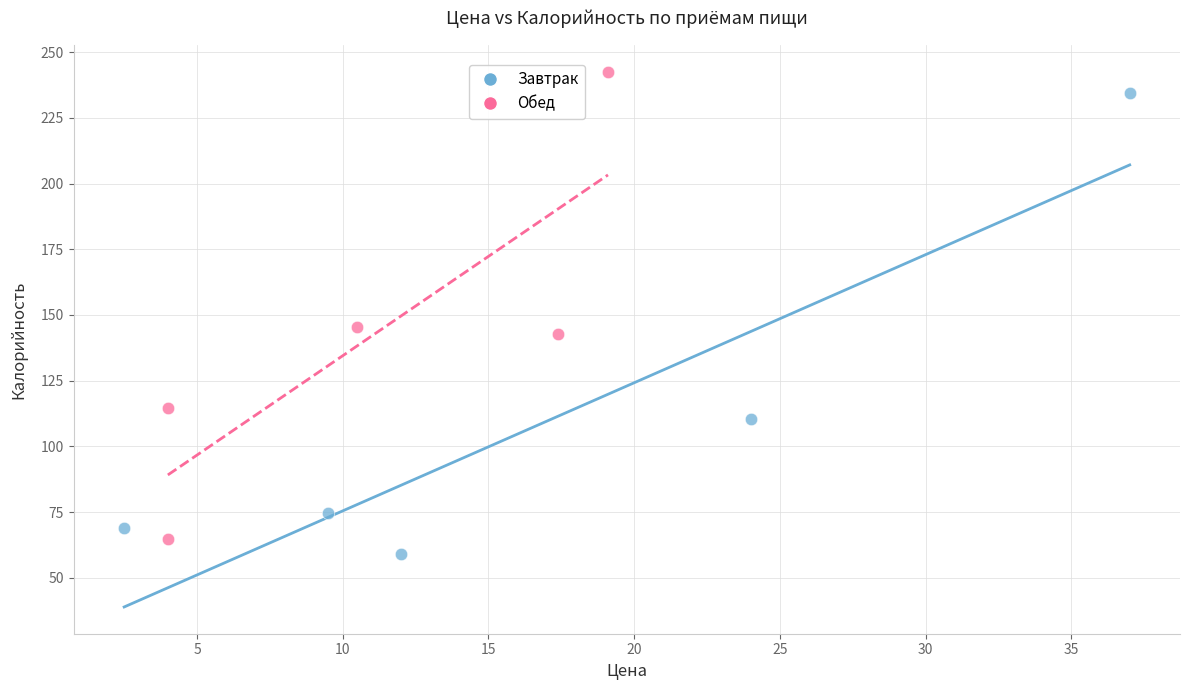

Which series has the largest Y range (max minus min)?

Обед